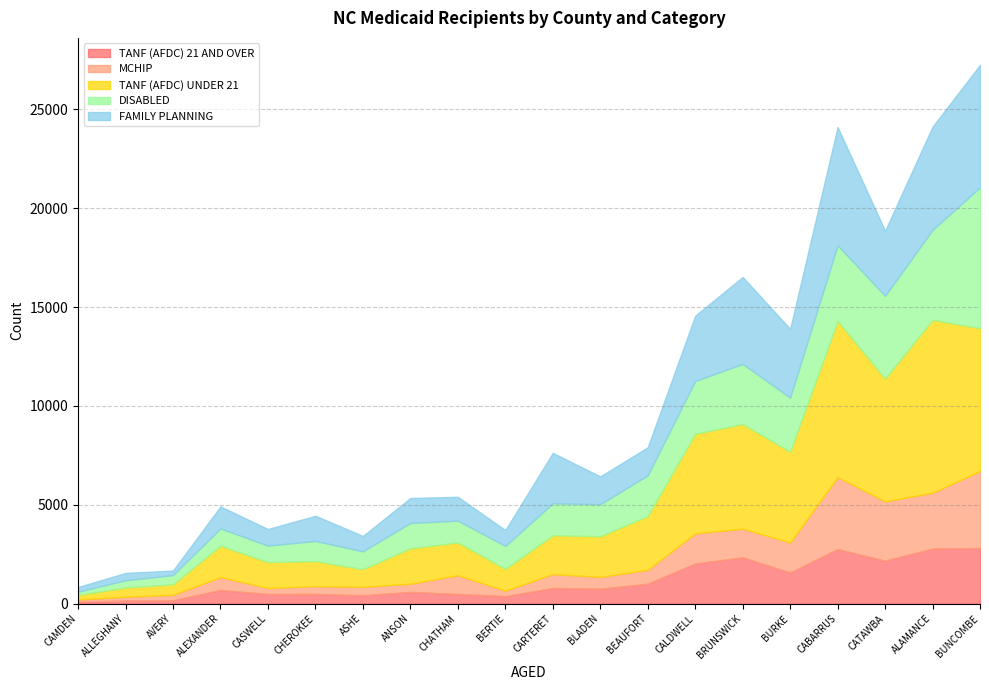

What is the total value across all series at CABARRUS?

24109